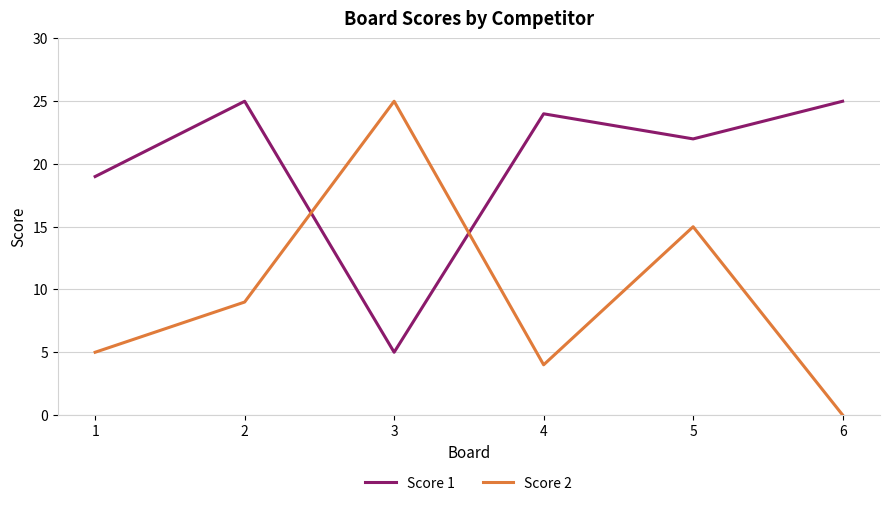

Is the value of Score 1 at 6 greater than the value of Score 2 at 4?

Yes